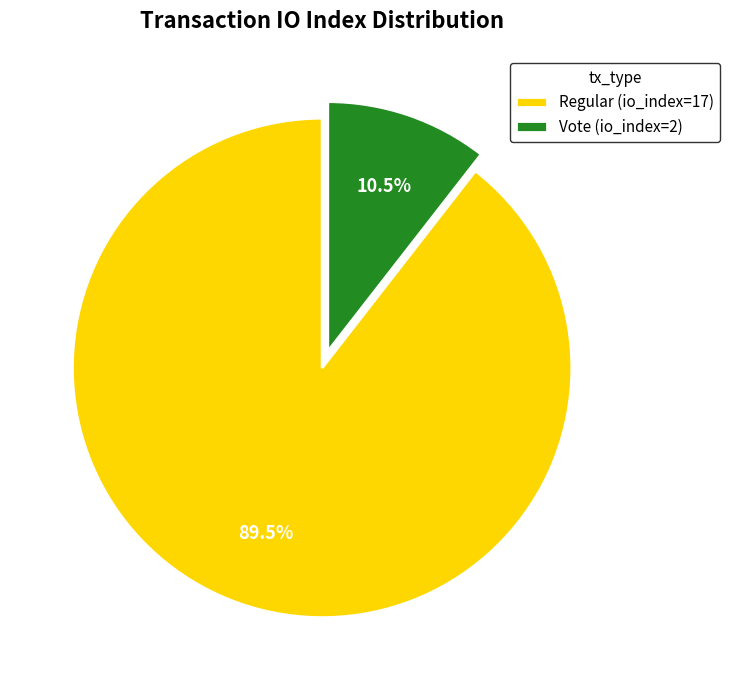

Approximately how many times larger is the value at Vote (io_index=2) compared to Regular (io_index=17)?

0.1